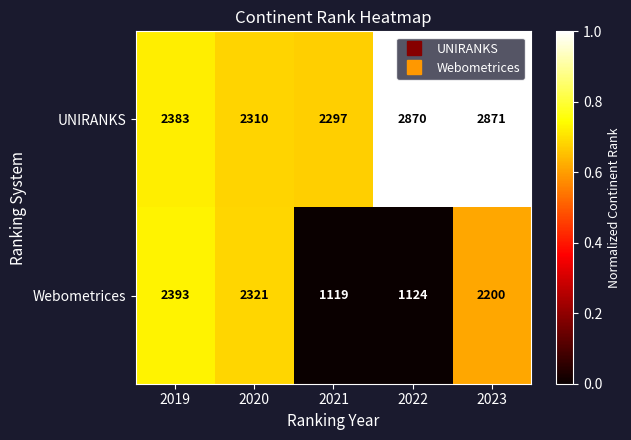

What is the difference between the maximum and minimum values in the UNIRANKS series?

574